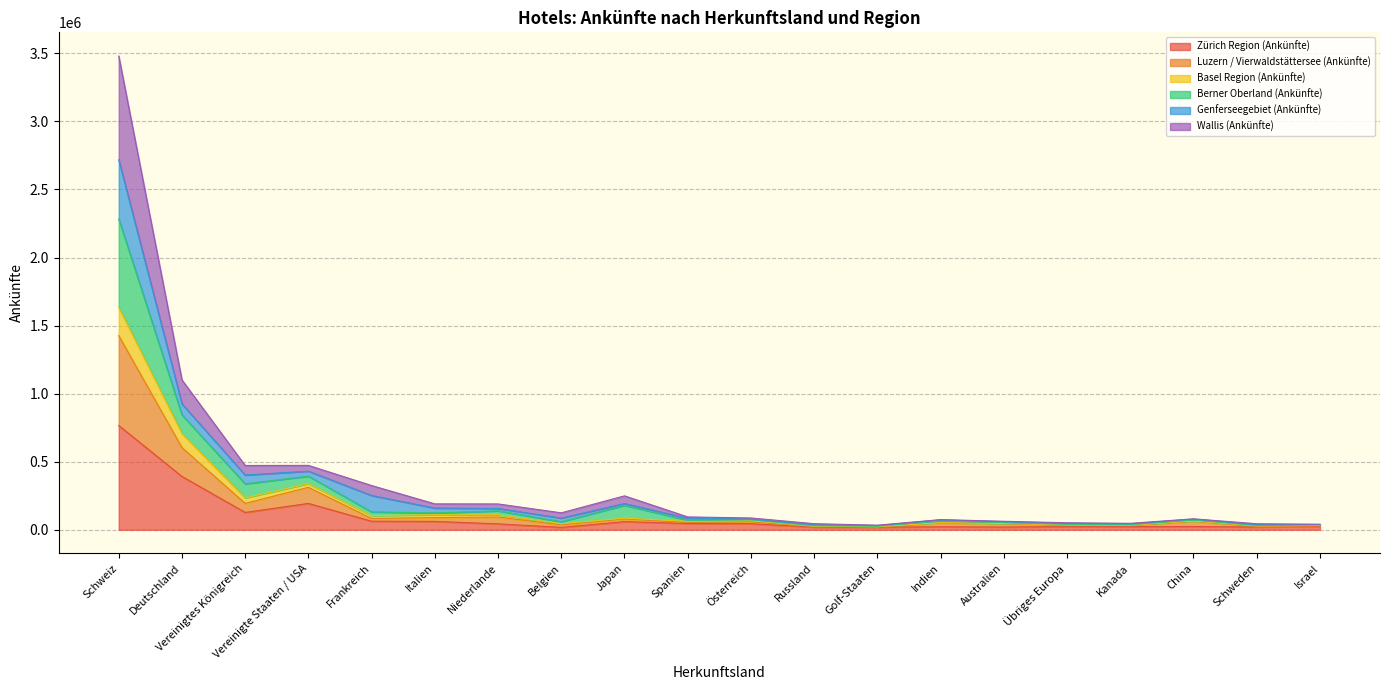

At which label does Luzern / Vierwaldstättersee (Ankünfte) first exceed 72006?

Schweiz